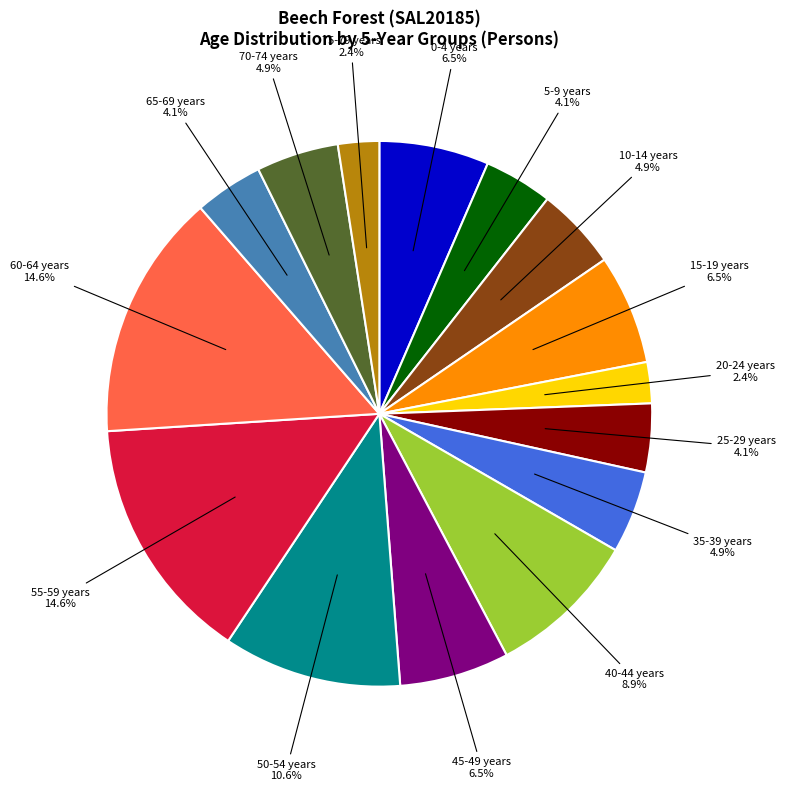

Is there any slice that represents more than half of the pie?

No